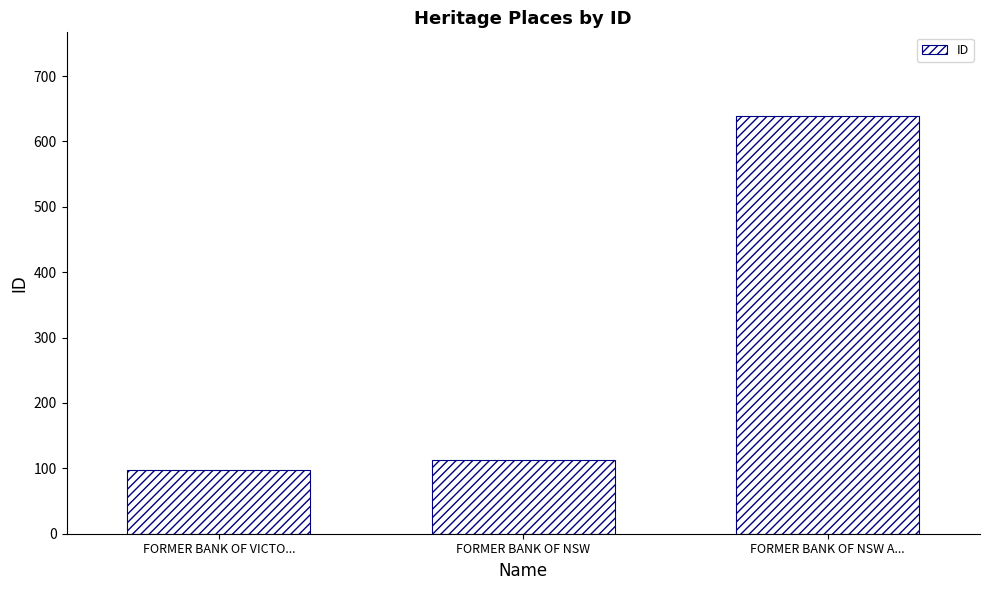

Reading left to right, transcribe all the data shown in this chart.

FORMER BANK OF VICTO...=98	FORMER BANK OF NSW=112	FORMER BANK OF NSW A...=639